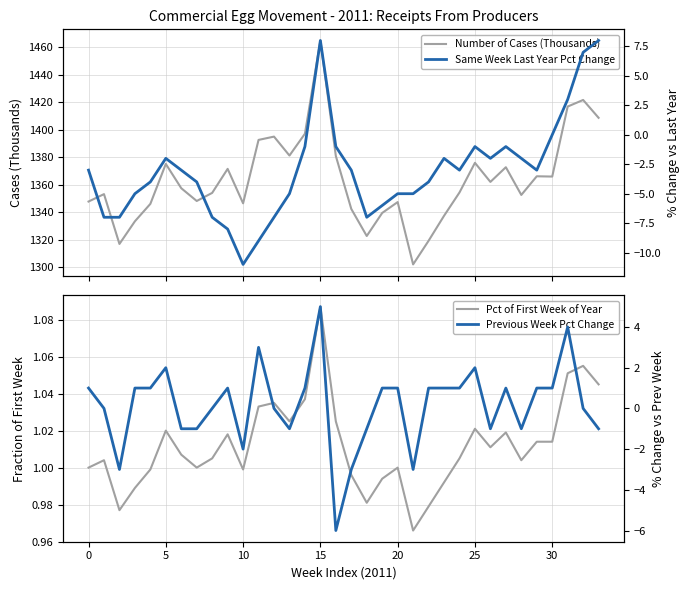

Is the value of Same Week Last Year Pct Change at 0 greater than the value of Pct of First Week of Year at 31?

No